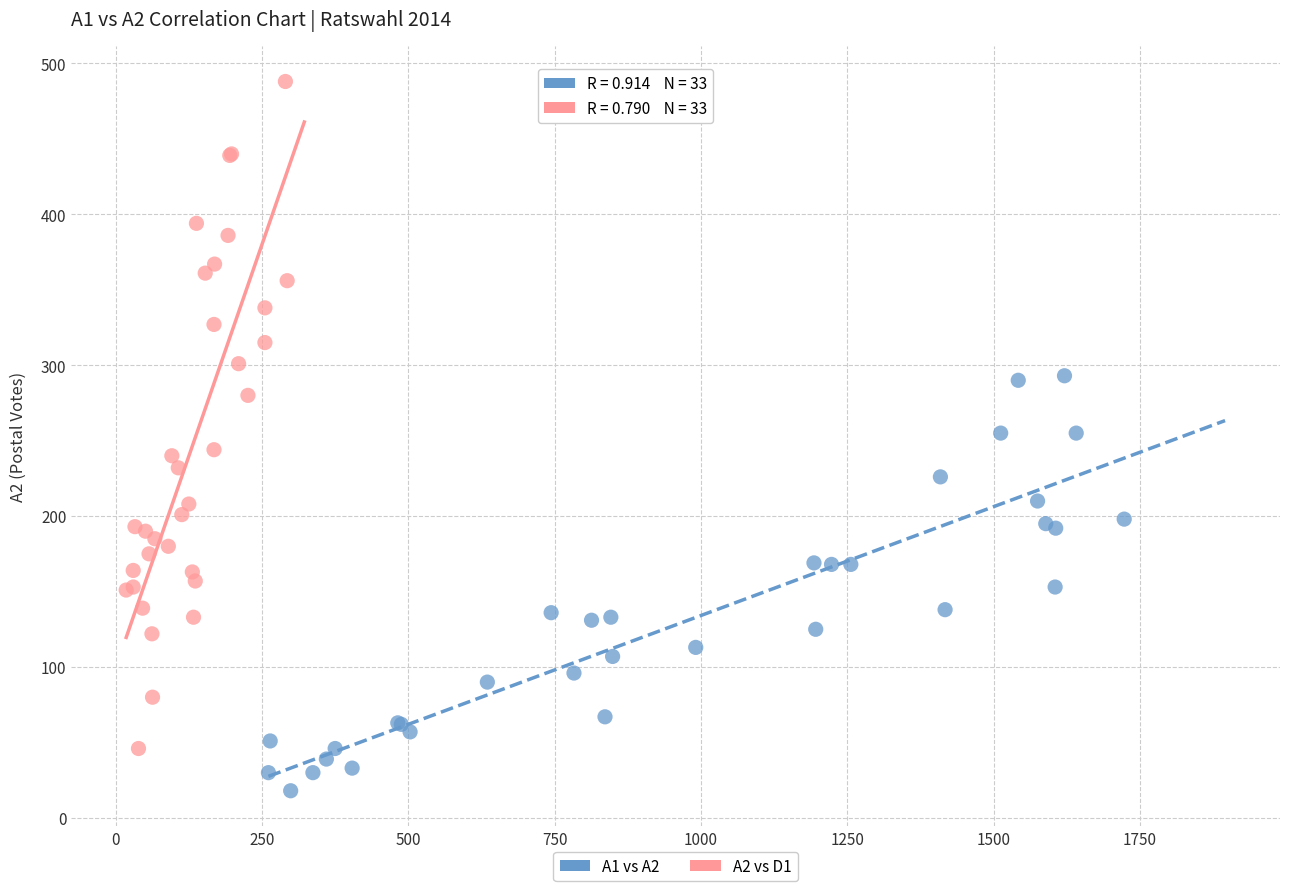

Which series reaches the minimum Y coordinate?

A1 vs A2